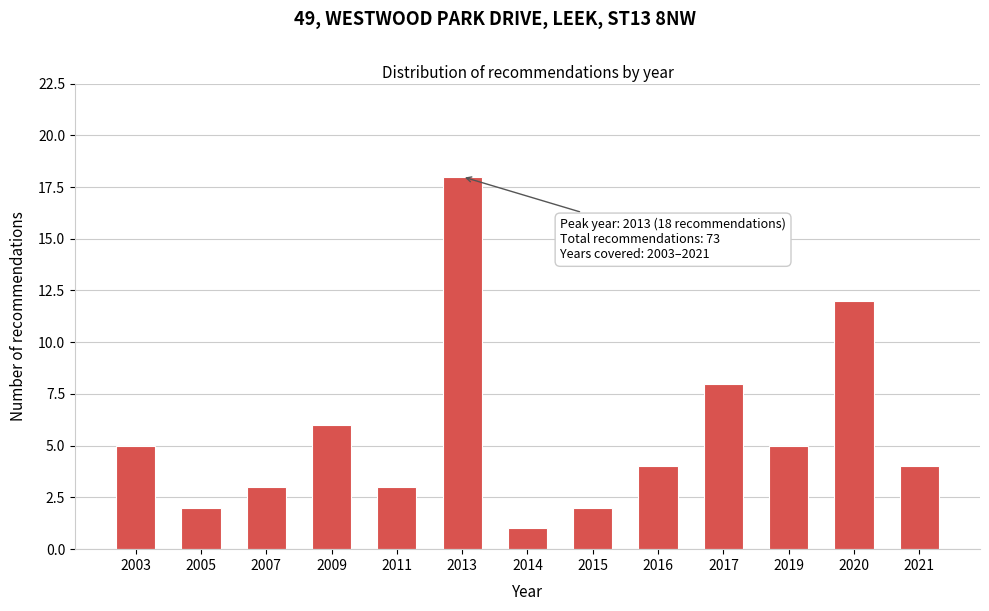

Reading right to left, what are all the values shown in this chart?

2021=4	2020=12	2019=5	2017=8	2016=4	2015=2	2014=1	2013=18	2011=3	2009=6	2007=3	2005=2	2003=5